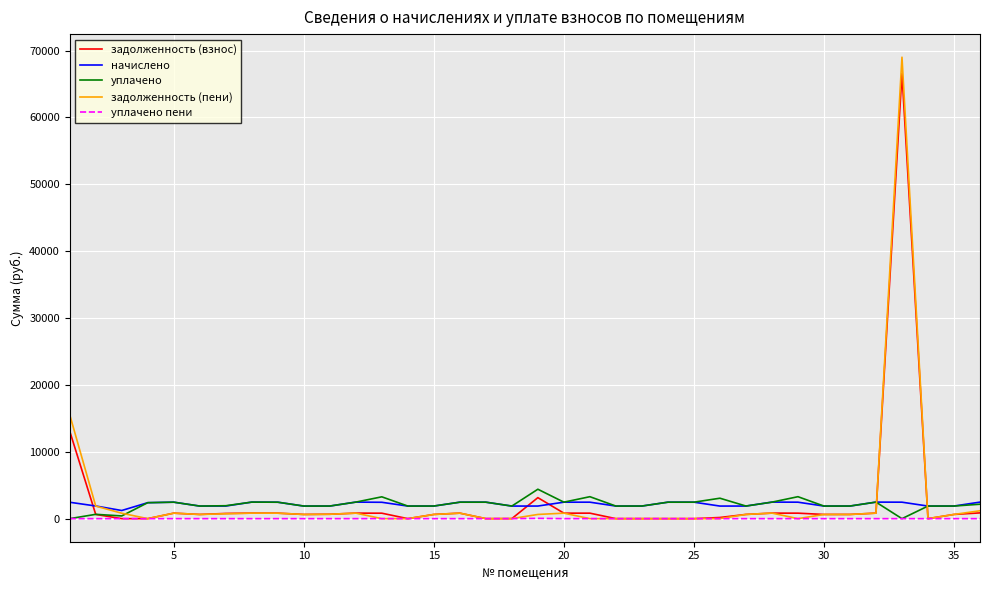

What is the average value of the уплачено пени series?

1.4